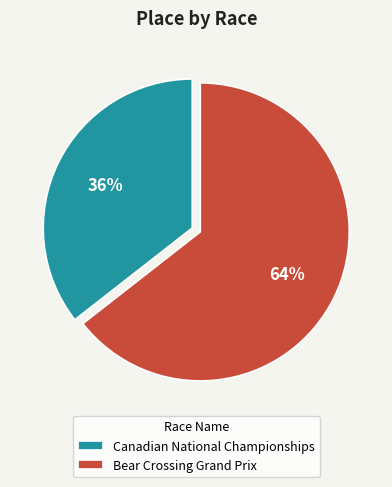

Which category has the smallest portion of the pie?

Canadian National Championships